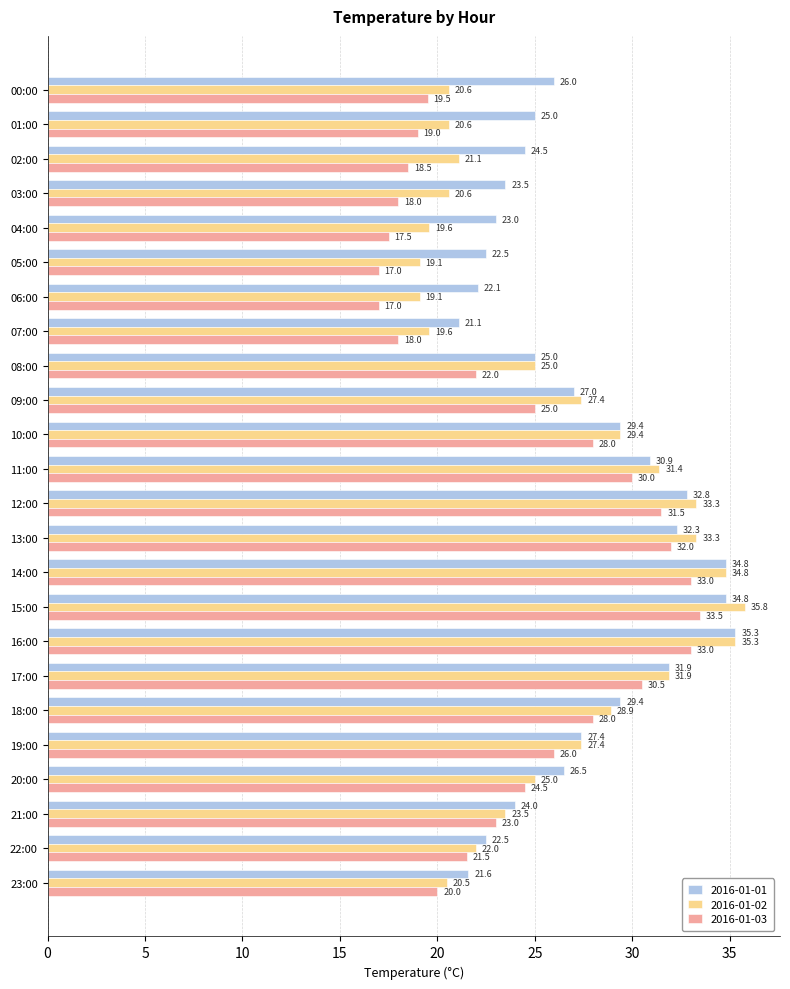

List the series in order of their peak value, highest first.

2016-01-02, 2016-01-01, 2016-01-03